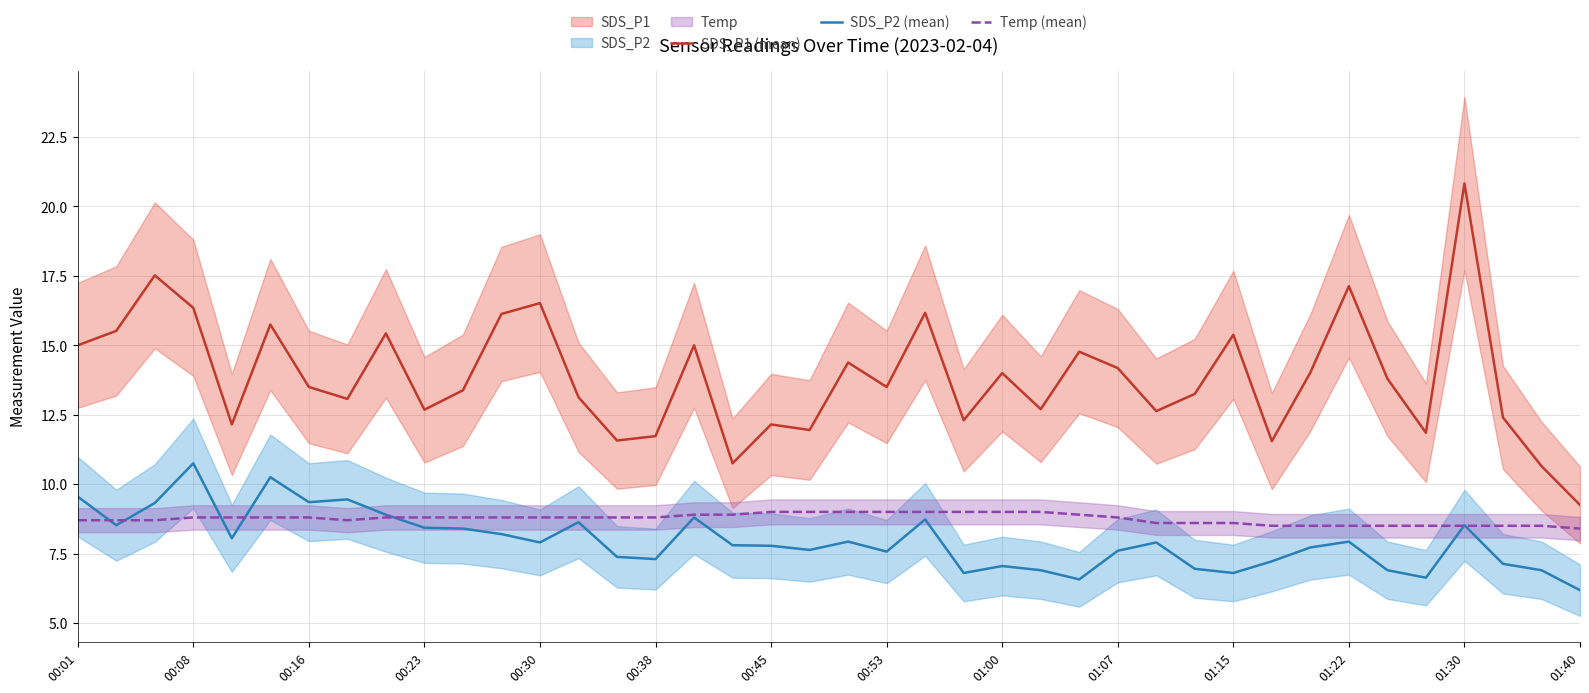

The value of SDS_P1 (mean) at 00:08 is 16.4. True or false?

True